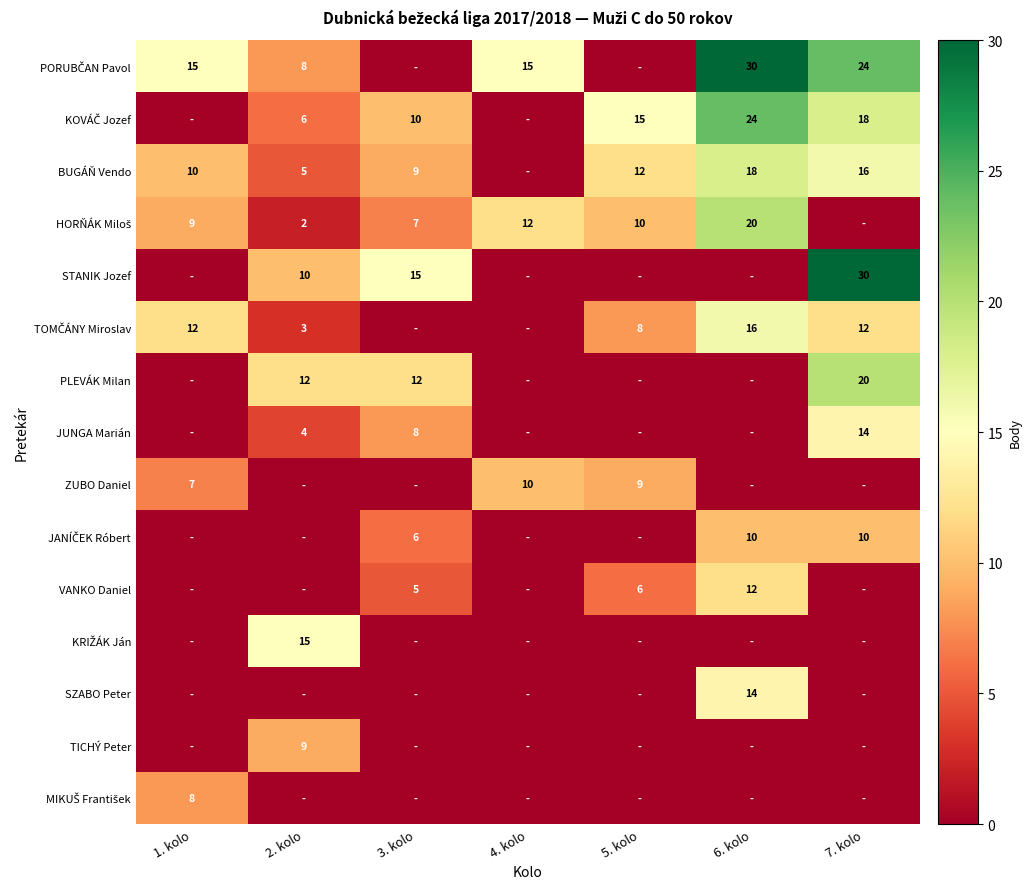

Between 4. kolo and 7. kolo, which is larger?

7. kolo